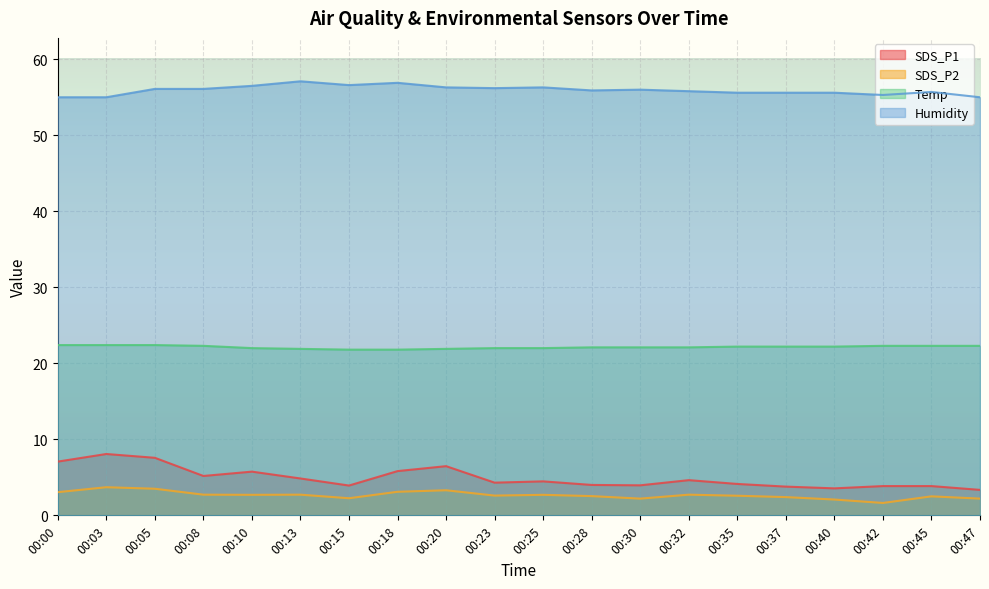

Reading right to left, transcribe all the data shown in this chart.

SDS_P1: 00:47=3.4	00:45=3.9	00:42=3.9	00:40=3.5	00:37=3.8	00:35=4.1	00:32=4.6	00:30=4.0	00:28=4.0	00:25=4.5	00:23=4.3	00:20=6.5	00:18=5.8	00:15=3.9	00:13=4.8	00:10=5.8	00:08=5.2	00:05=7.6	00:03=8.1	00:00=7.1
SDS_P2: 00:47=2.2	00:45=2.5	00:42=1.6	00:40=2.1	00:37=2.4	00:35=2.6	00:32=2.7	00:30=2.2	00:28=2.5	00:25=2.7	00:23=2.6	00:20=3.3	00:18=3.1	00:15=2.2	00:13=2.7	00:10=2.7	00:08=2.7	00:05=3.5	00:03=3.7	00:00=3.0
Temp: 00:47=22.3	00:45=22.3	00:42=22.3	00:40=22.2	00:37=22.2	00:35=22.2	00:32=22.1	00:30=22.1	00:28=22.1	00:25=22.0	00:23=22.0	00:20=21.9	00:18=21.8	00:15=21.8	00:13=21.9	00:10=22.0	00:08=22.3	00:05=22.4	00:03=22.4	00:00=22.4
Humidity: 00:47=55.0	00:45=55.7	00:42=55.3	00:40=55.6	00:37=55.6	00:35=55.6	00:32=55.8	00:30=56.0	00:28=55.9	00:25=56.3	00:23=56.2	00:20=56.3	00:18=56.9	00:15=56.6	00:13=57.1	00:10=56.5	00:08=56.1	00:05=56.1	00:03=55.0	00:00=55.0